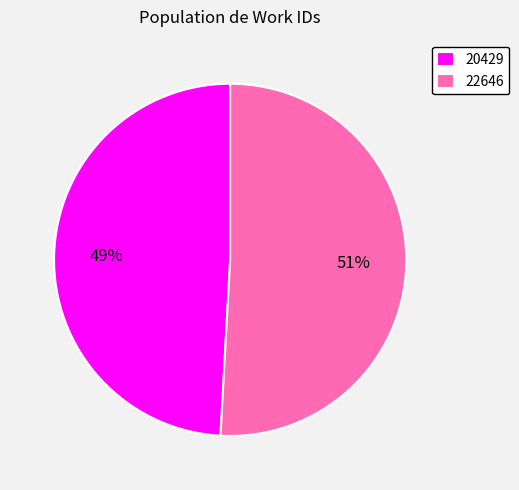

True or false: 22646 accounts for 58% of the total.

False